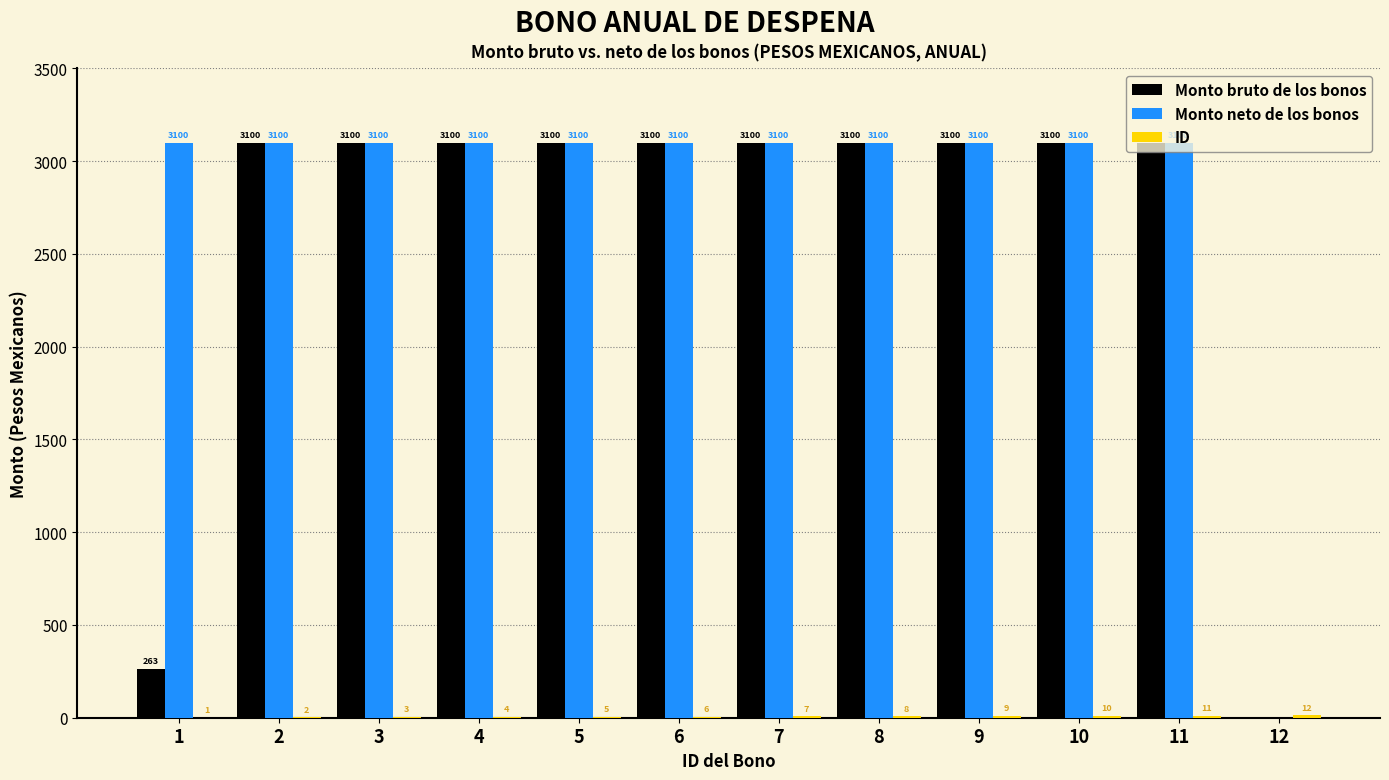

Which series has the largest total across all categories?

Monto neto de los bonos